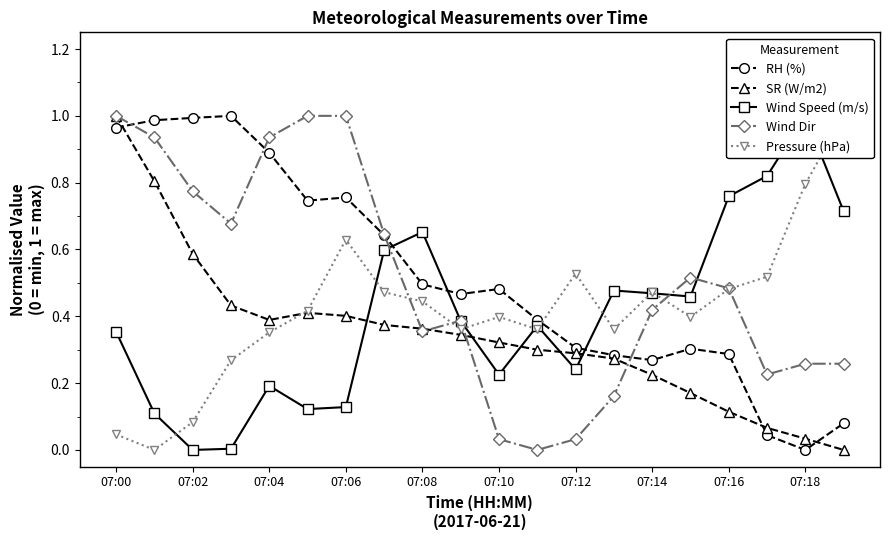

Which category has the lowest value in the RH (%) series?

07:18